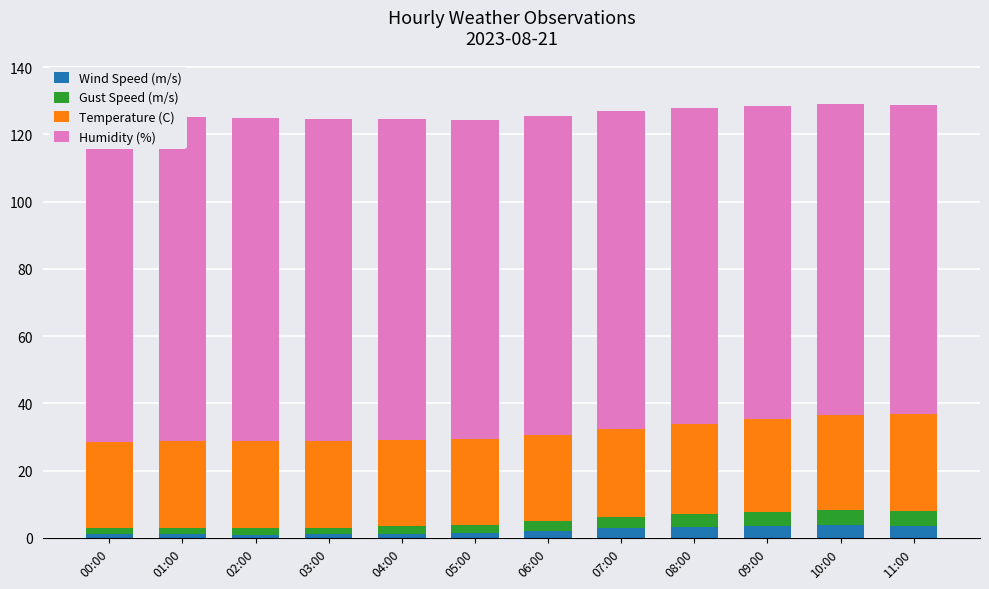

How many values in the Gust Speed (m/s) series are below 2?

4